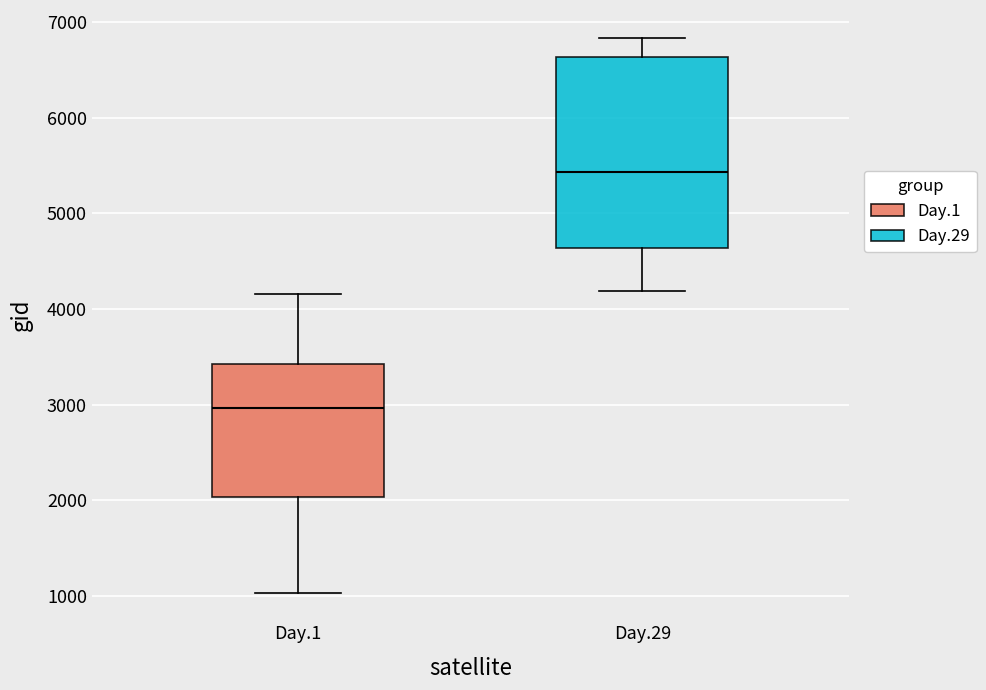

Which box's median line is the lowest?

Day.1